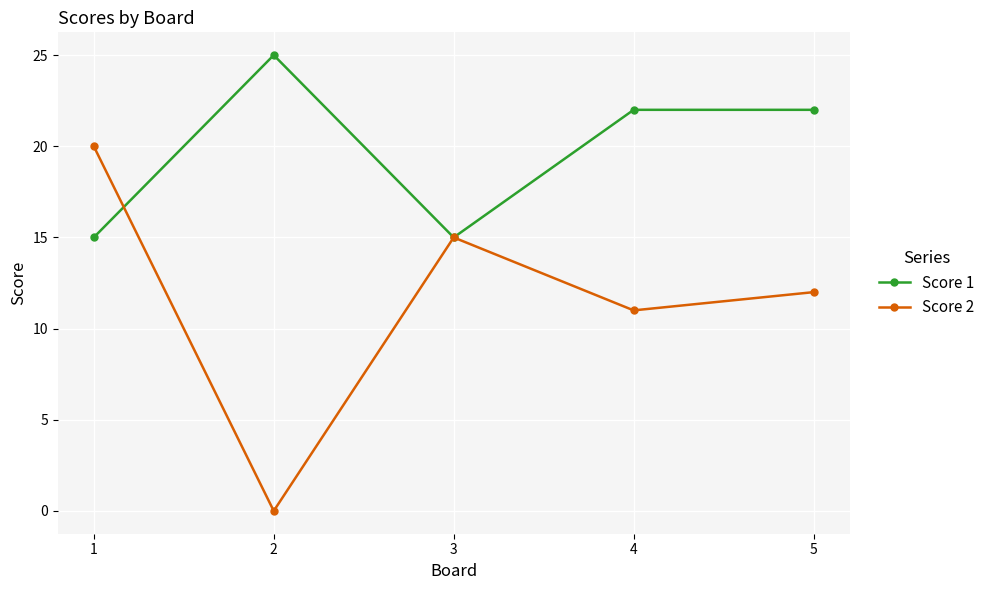

Where does the Score 2 series first go above 12?

1